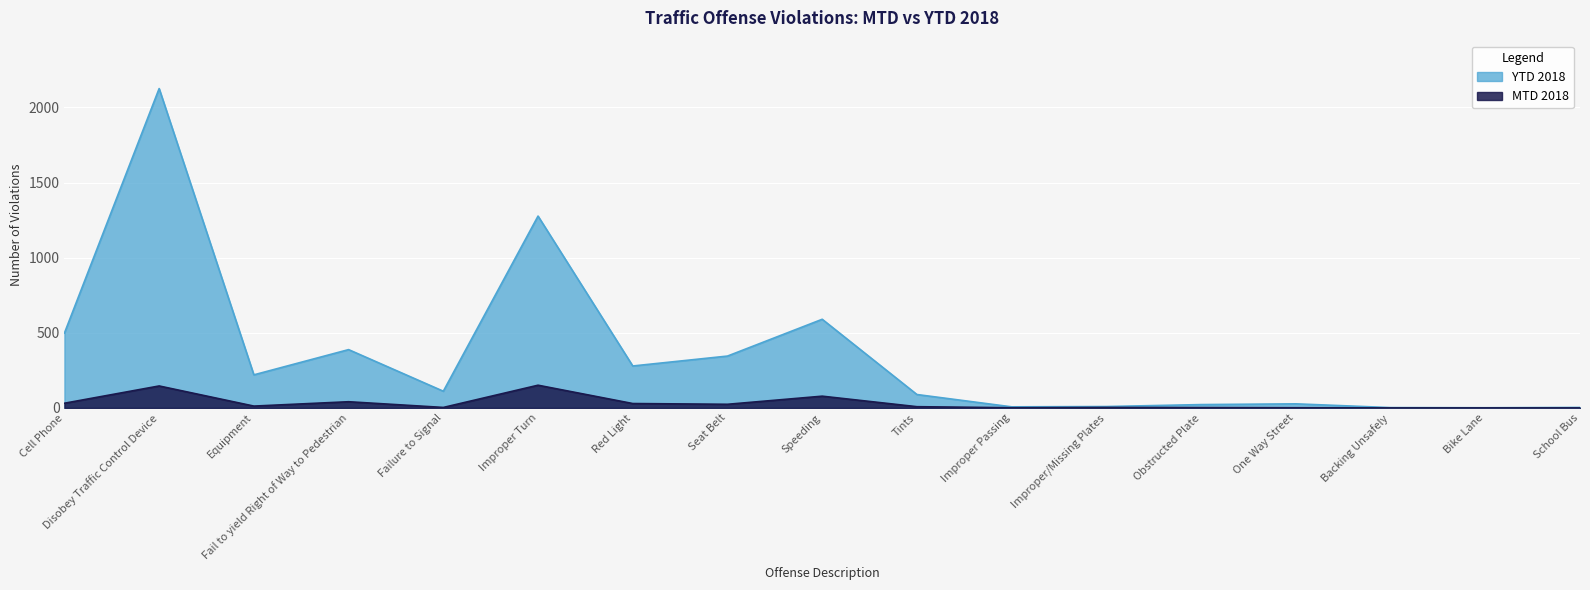

How many series are shown in this chart?

2